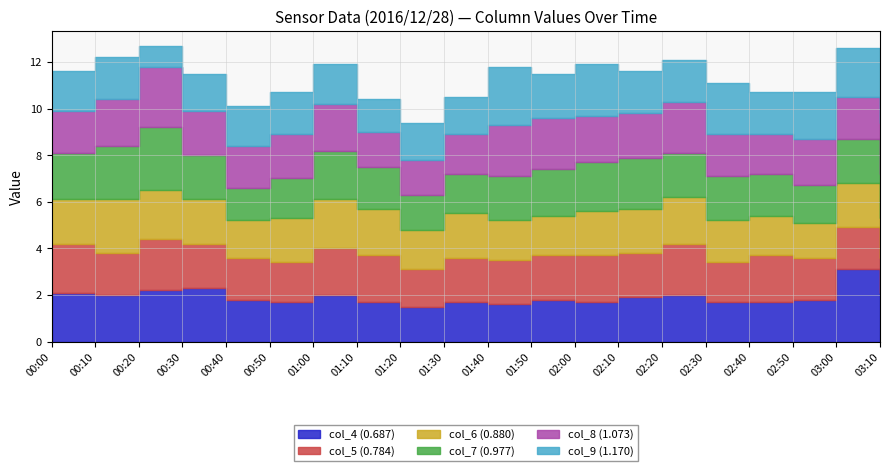

Where is the first local maximum for col_5 (0.784)?

00:20